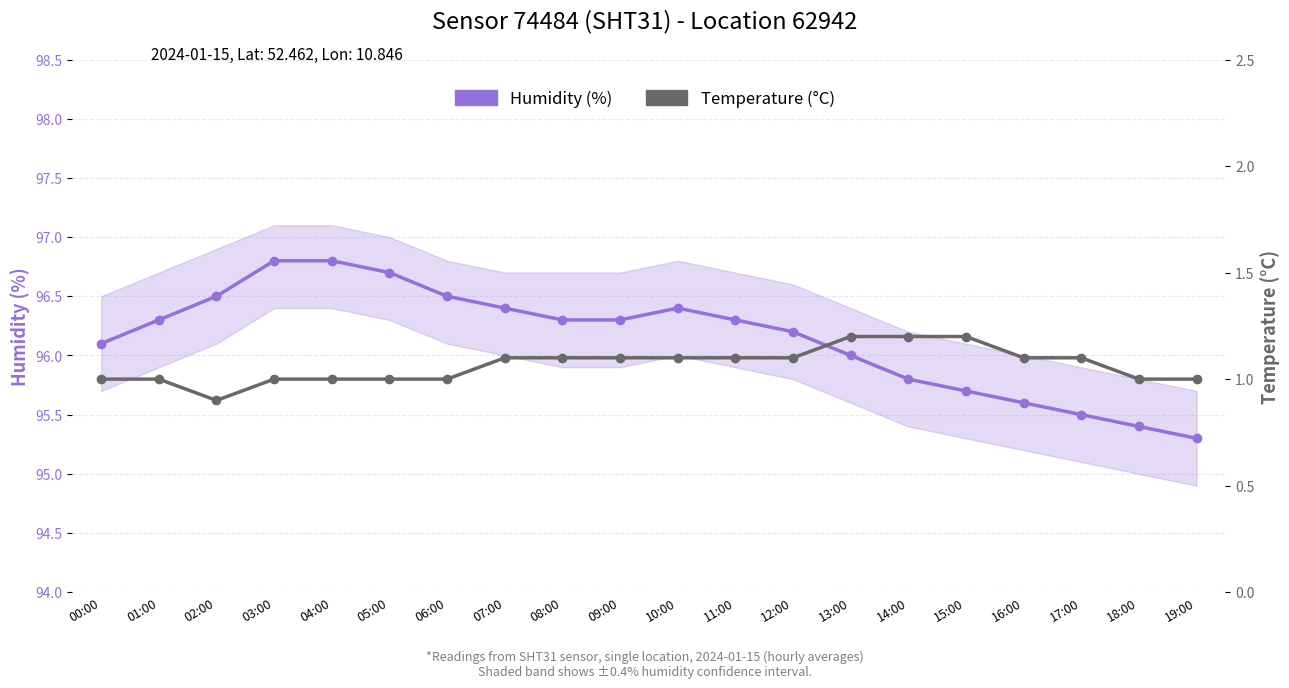

What is the average value of the Temperature (°C) series?

1.1